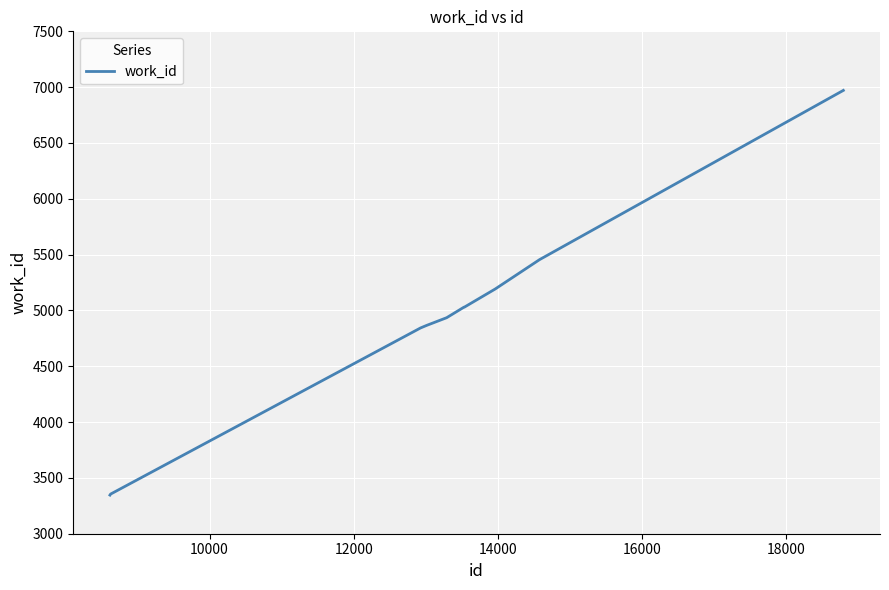

How many lines are shown in the chart?

1